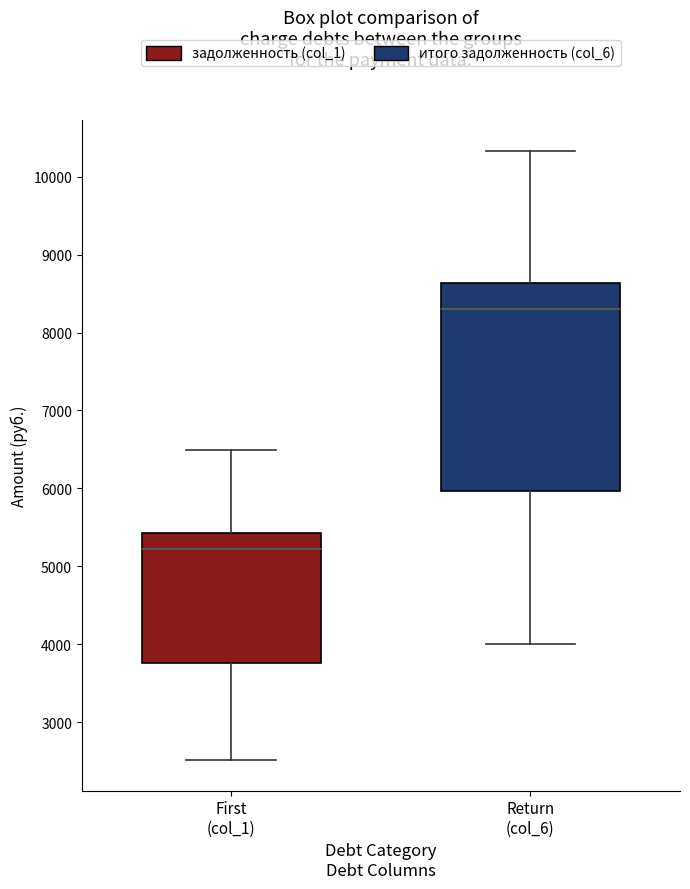

Reading left to right, transcribe this box plot: for each box, give where its median line is, the range the box spans, and where its two whiskers end, as read against the y-axis. The values are not printed on the chart, so give them approximately, as read against the axis.

First (col_1): median 5200, box 3800 to 5400, whiskers 2500 to 6500
Return (col_6): median 8300, box 6000 to 8600, whiskers 4000 to 10300